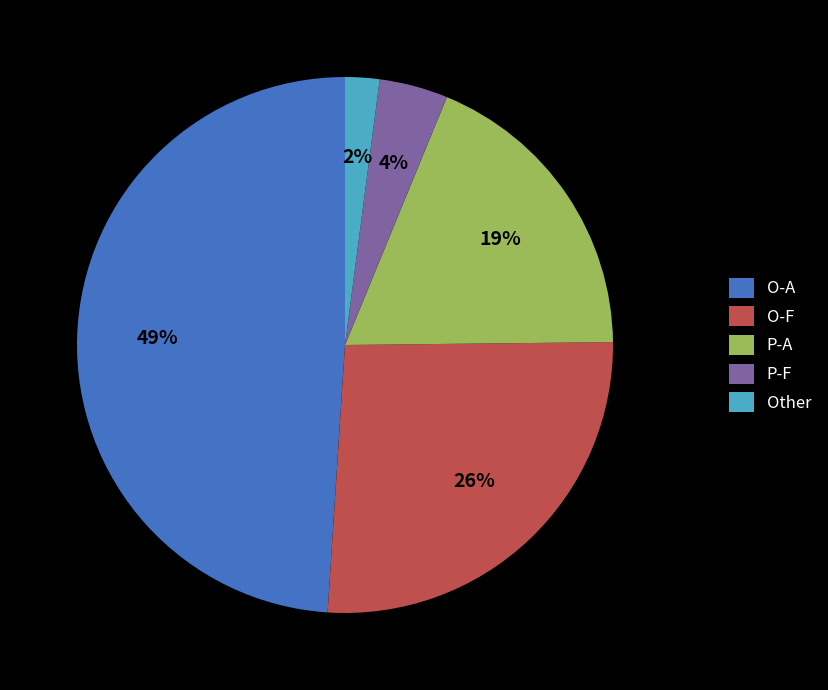

Does any single category account for the majority?

No